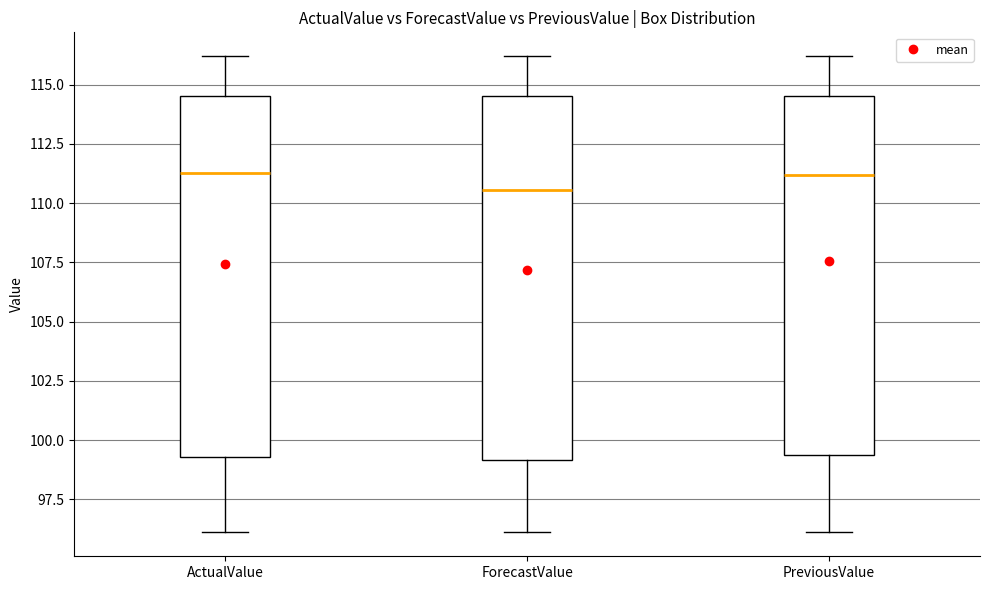

Which box has the lowest median line?

ForecastValue